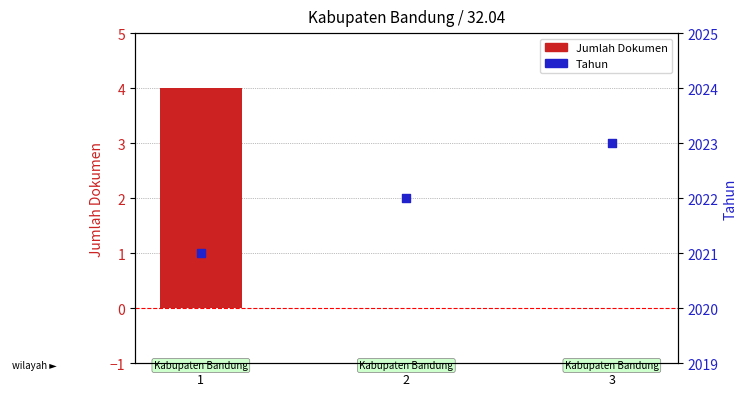

At how many categories does at least one series exceed 1405?

3